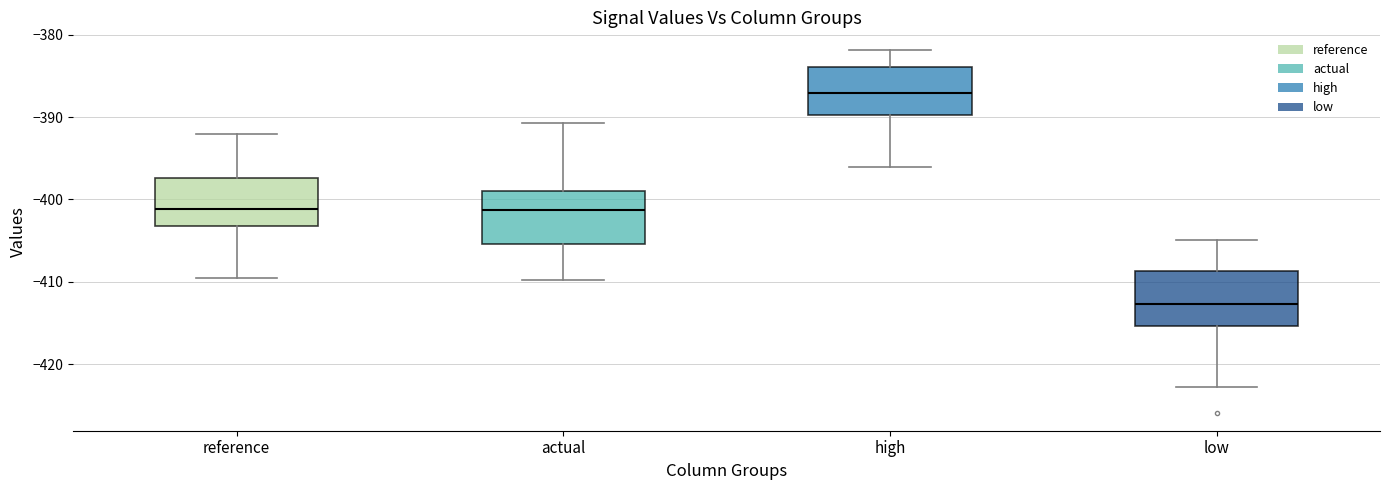

Which box's median line is the lowest?

low